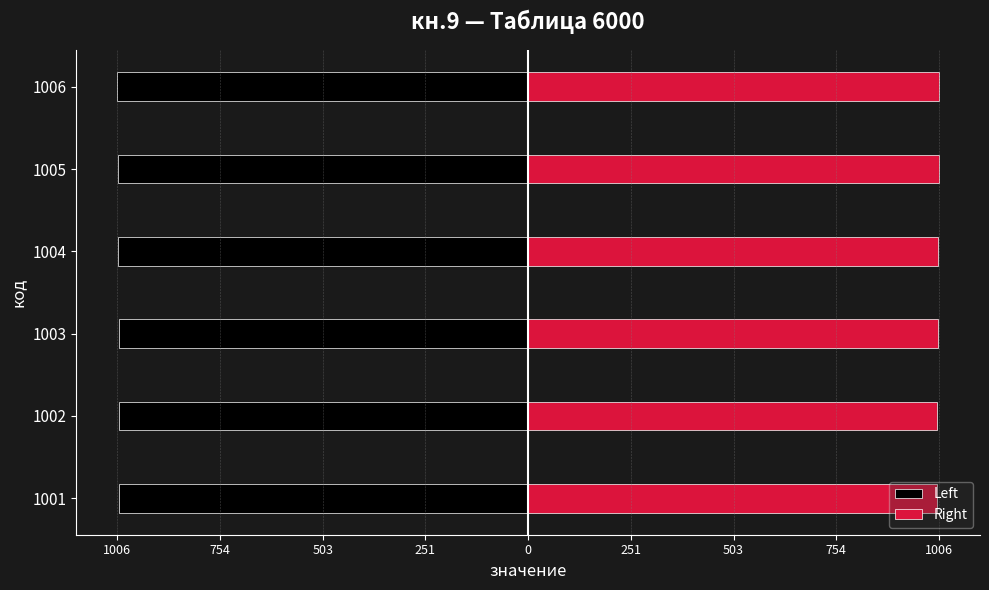

Count the Right values in the range 1002 to 1005.

4